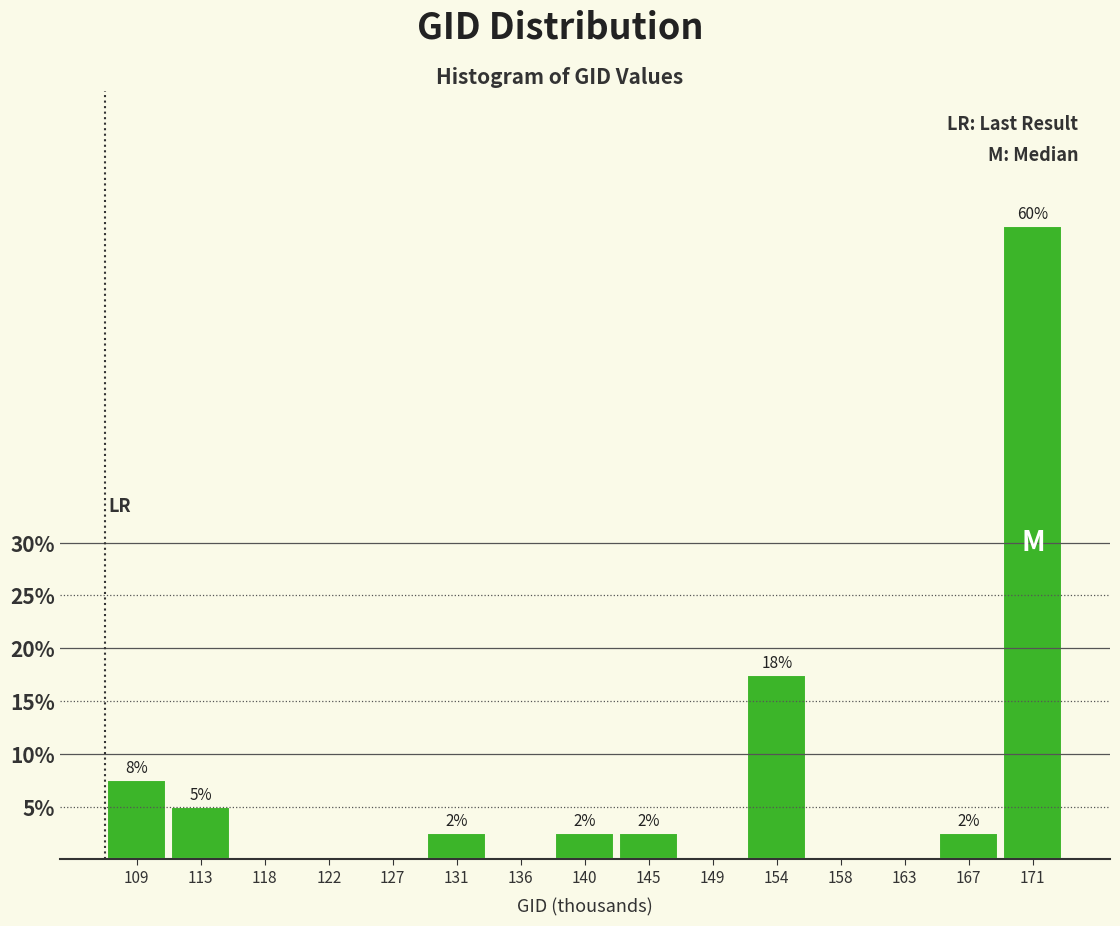

Are the bars horizontal?

No